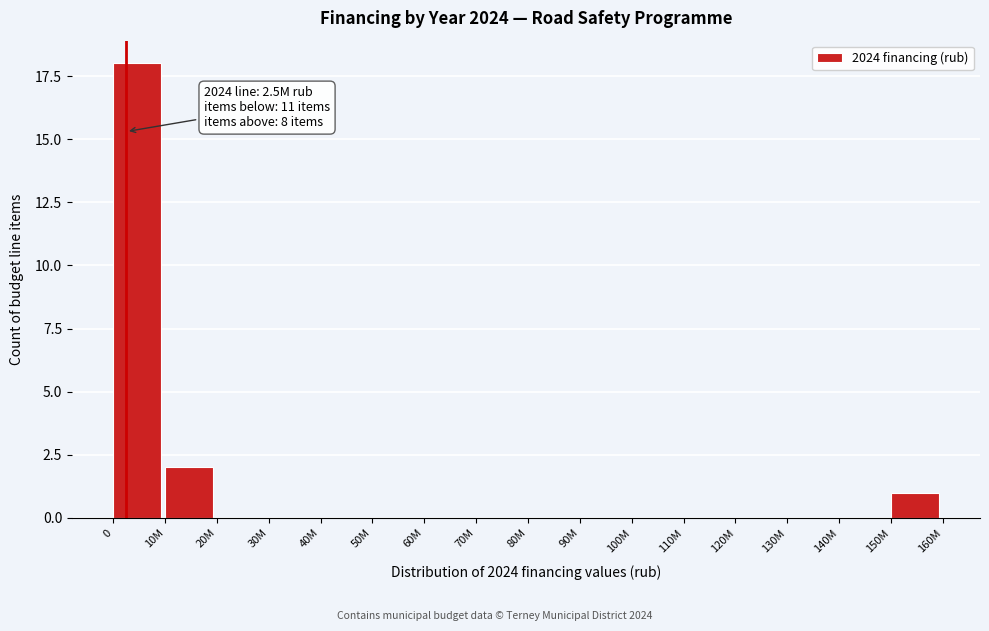

Reading right to left, extract all data points from this chart.

150M=1	140M=0	130M=0	120M=0	110M=0	100M=0	90M=0	80M=0	70M=0	60M=0	50M=0	40M=0	30M=0	20M=0	10M=2	0=18